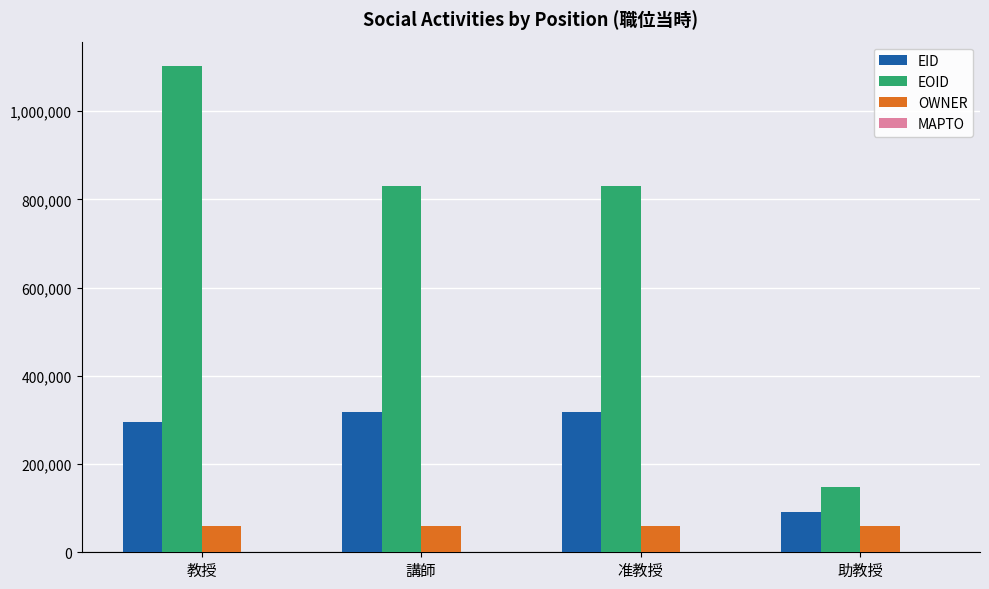

What is the spread (max minus min) of values at 助教授?

86573